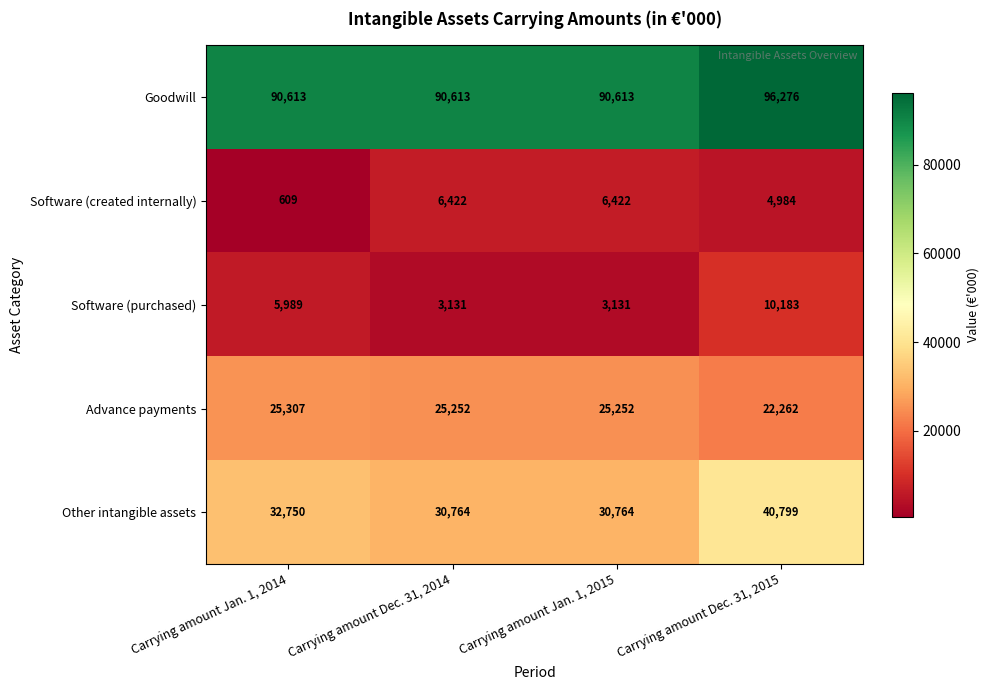

Read the Goodwill value at Carrying amount Jan. 1, 2015, to the nearest 10.

90610